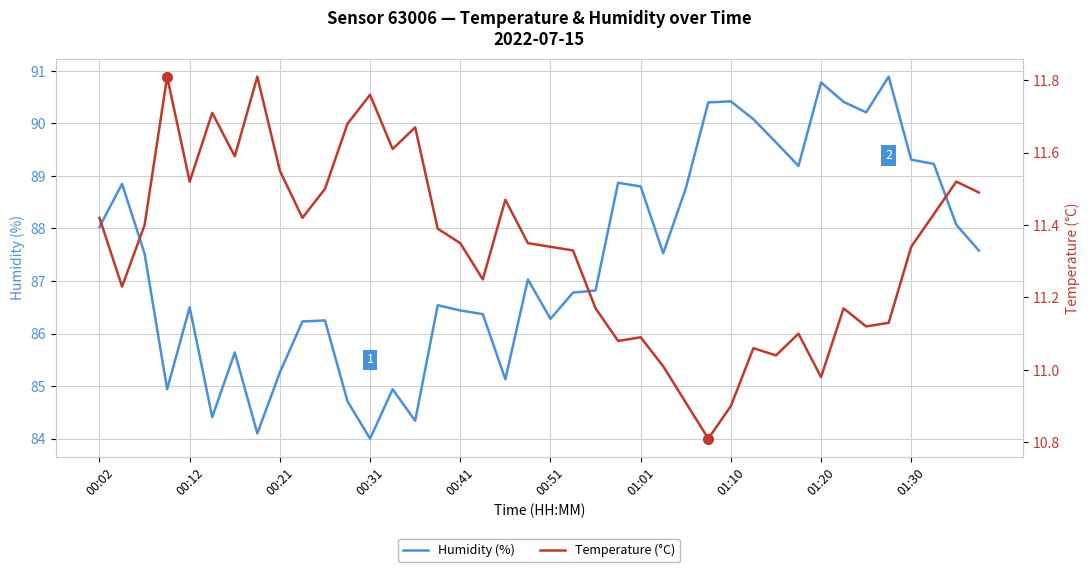

At 34, list the series in order from smallest to largest.

Temperature (°C), Humidity (%)